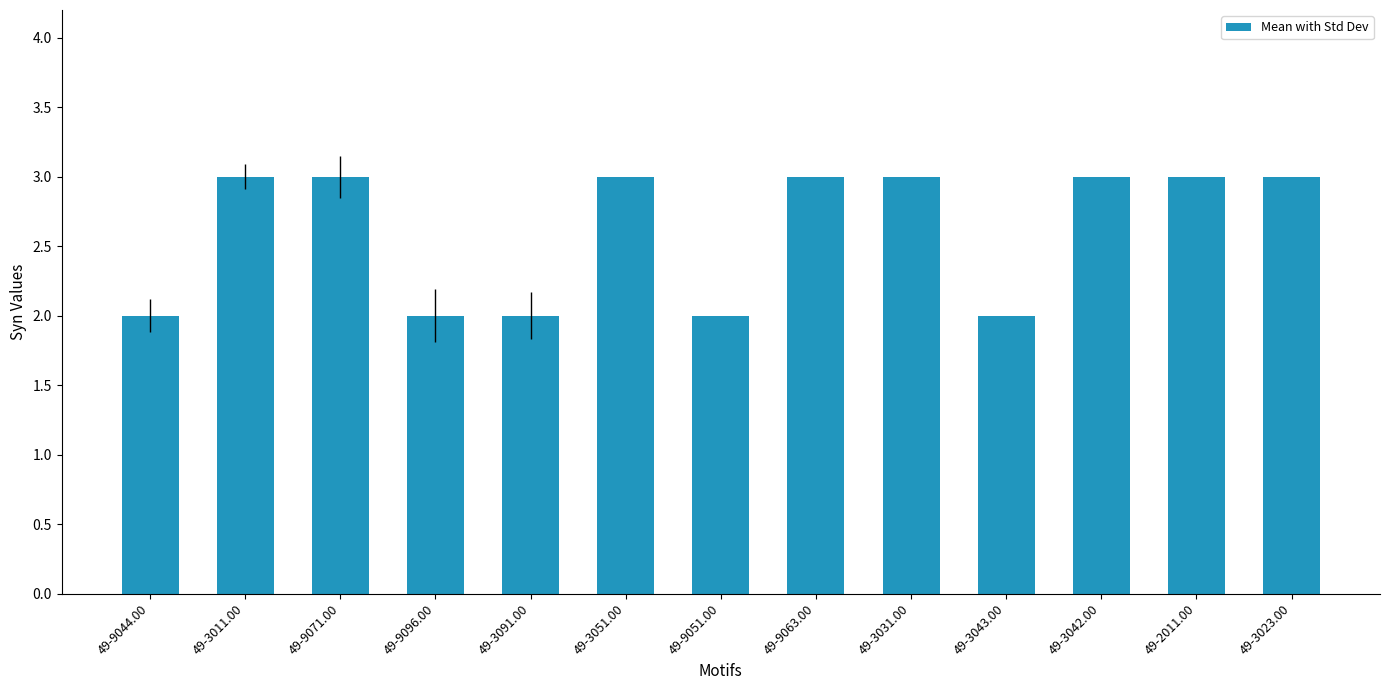

What is the greatest value displayed?

3